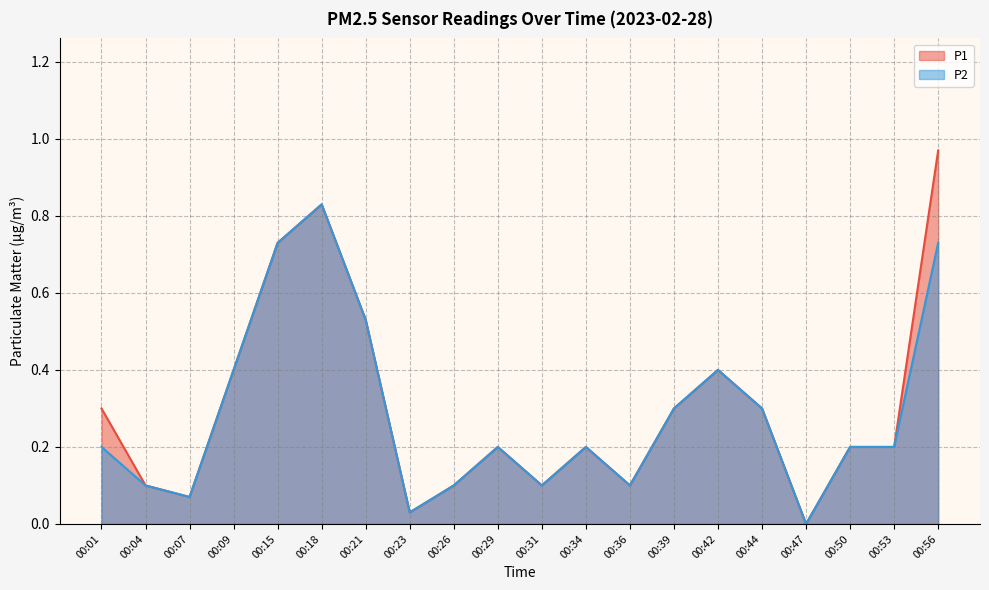

Which series has the largest total across all categories?

P1